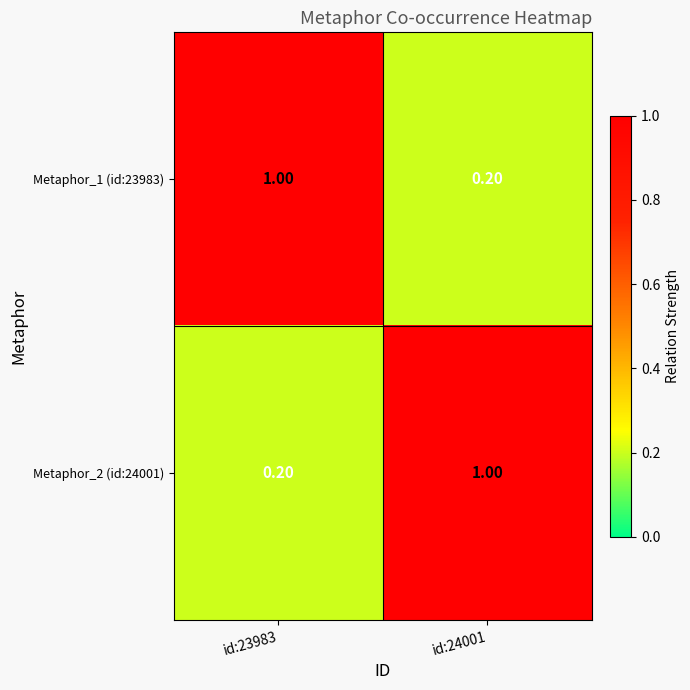

What is the sum of the Metaphor_1 (id:23983) values at id:23983 and id:24001?

1.2